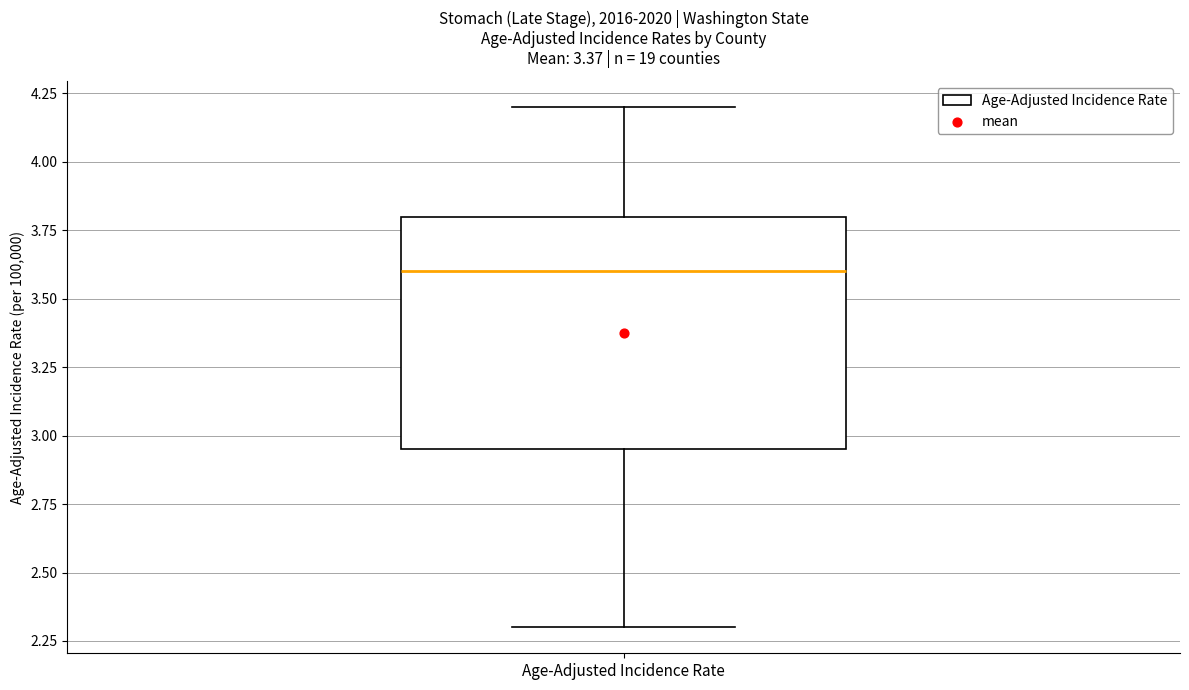

Read this box plot against the y-axis: the position of the median line, the range covered by the box, and the ends of both whiskers. The values are not printed on the chart, so give them approximately, as read against the axis.

median 3.60, box 2.95 to 3.80, whiskers 2.30 to 4.20